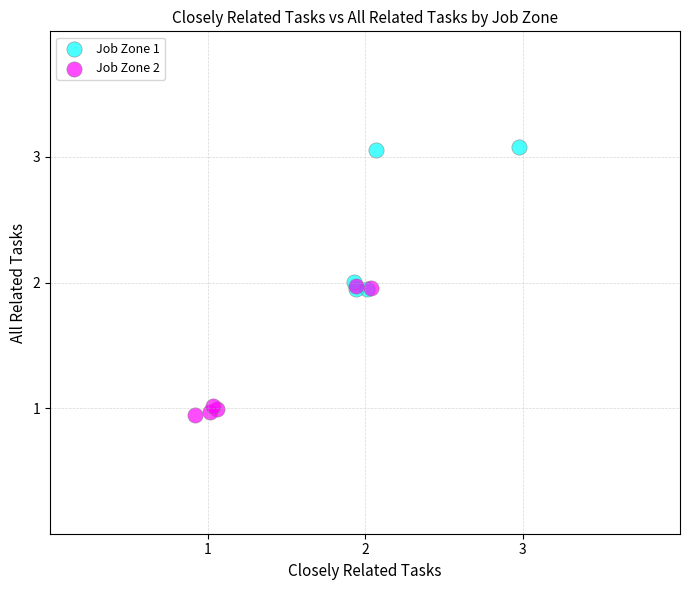

What are all the series names shown in the legend?

Job Zone 1, Job Zone 2